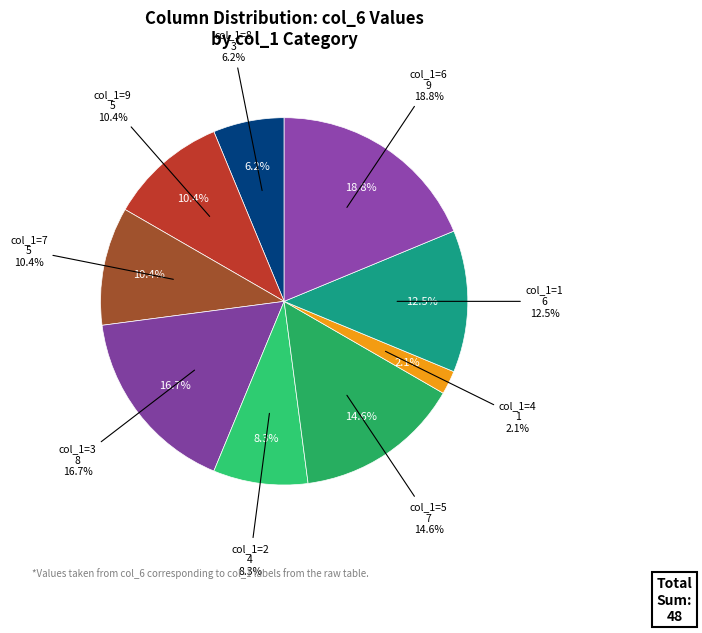

Does 2 account for over 50% of the chart?

No